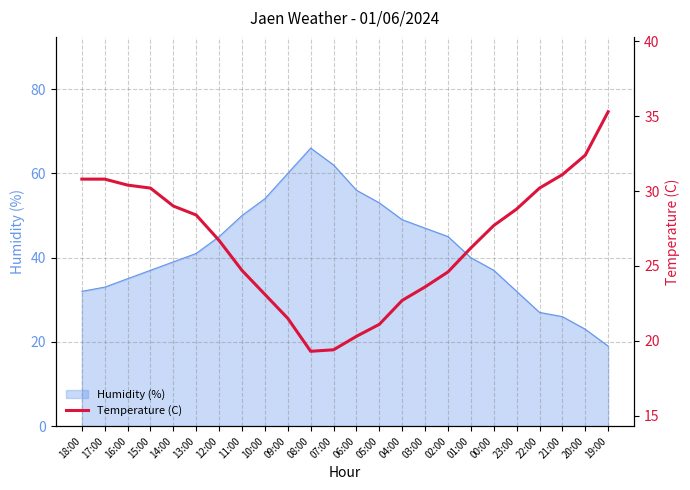

Which category has the highest value across all series?

19:00